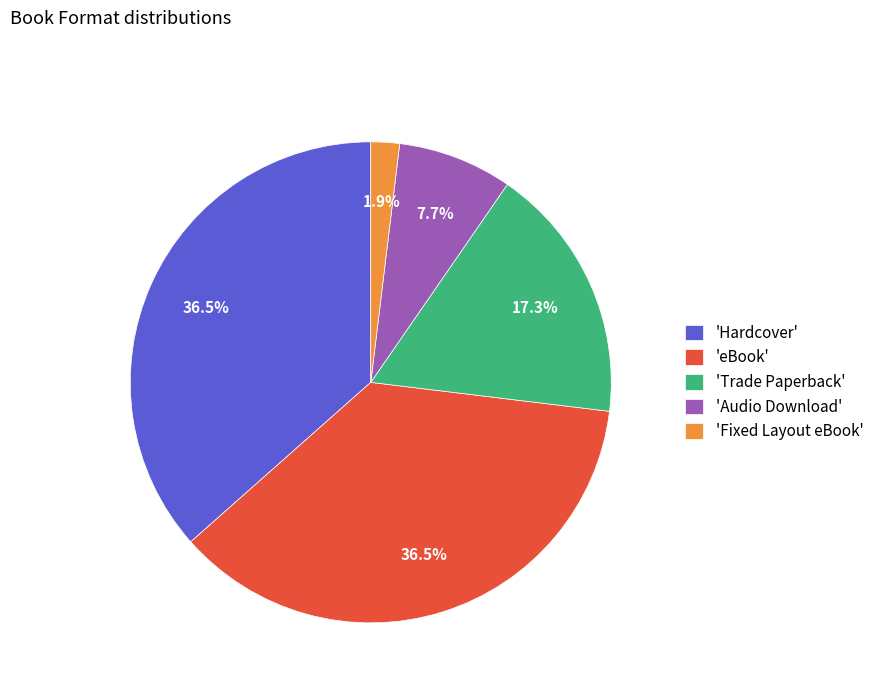

Do 'Hardcover' and 'eBook' together represent more than half of the pie?

Yes